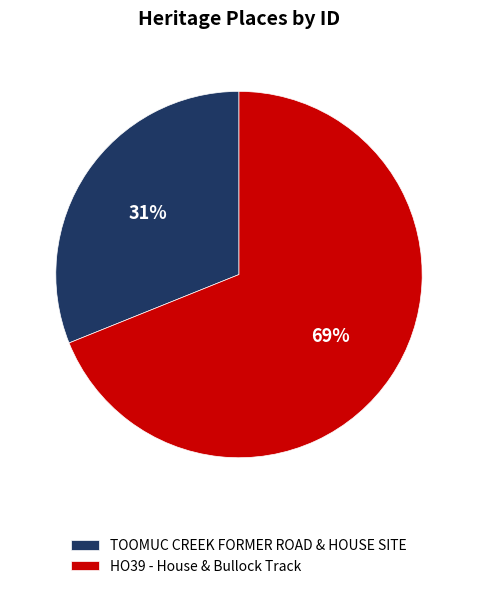

Is the sum of TOOMUC CREEK FORMER ROAD & HOUSE SITE and HO39 - House & Bullock Track greater than half?

Yes